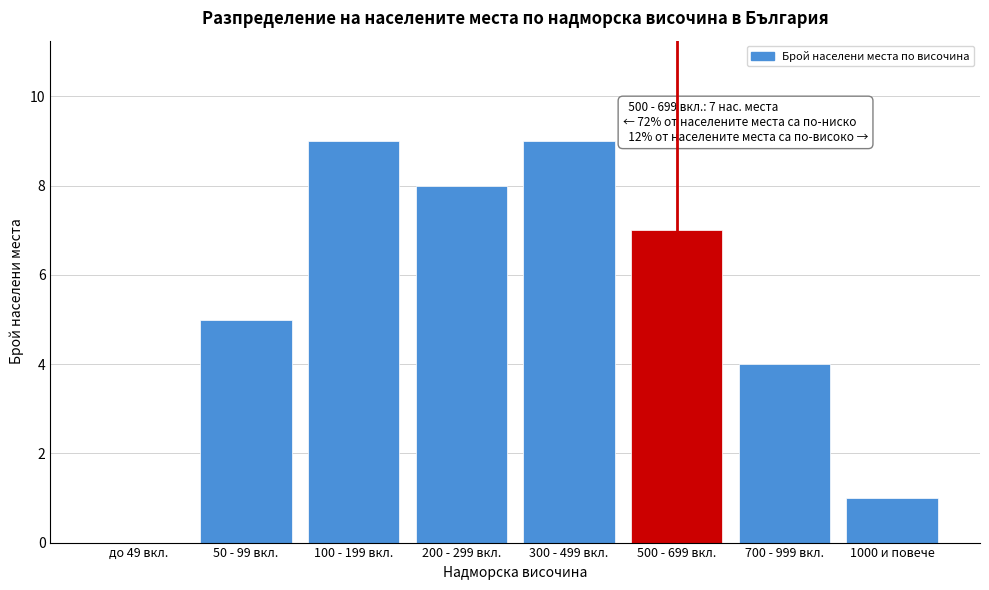

Reading left to right, transcribe all the data shown in this chart.

до 49 вкл.=0	50 - 99 вкл.=5	100 - 199 вкл.=9	200 - 299 вкл.=8	300 - 499 вкл.=9	500 - 699 вкл.=7	700 - 999 вкл.=4	1000 и повече=1